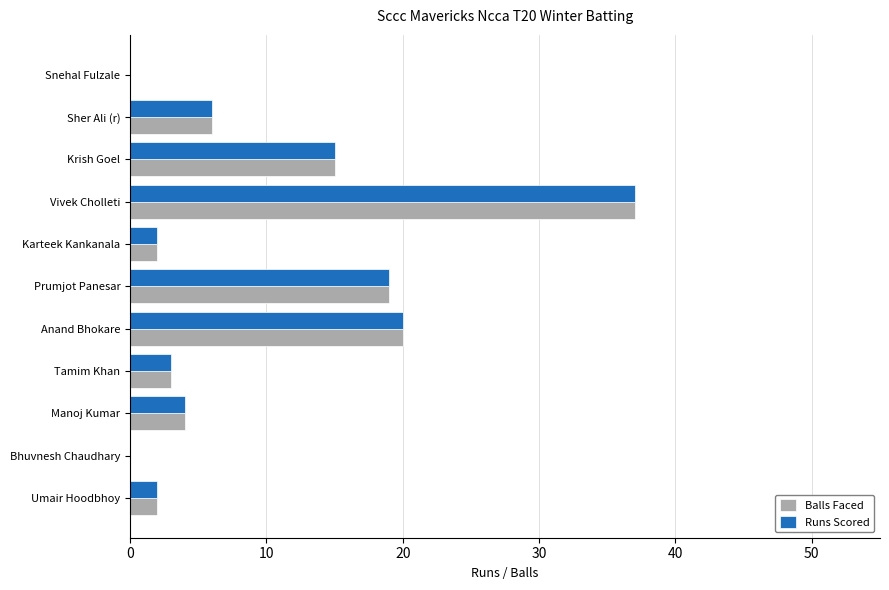

What is the maximum value for Balls Faced?

37